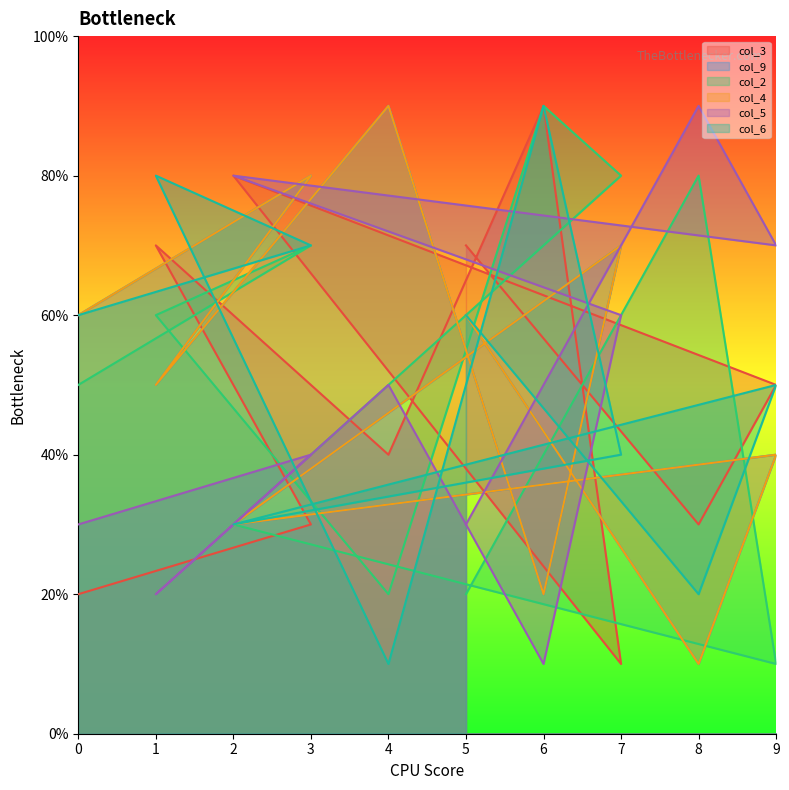

Which series has the largest range (max minus min)?

col_3